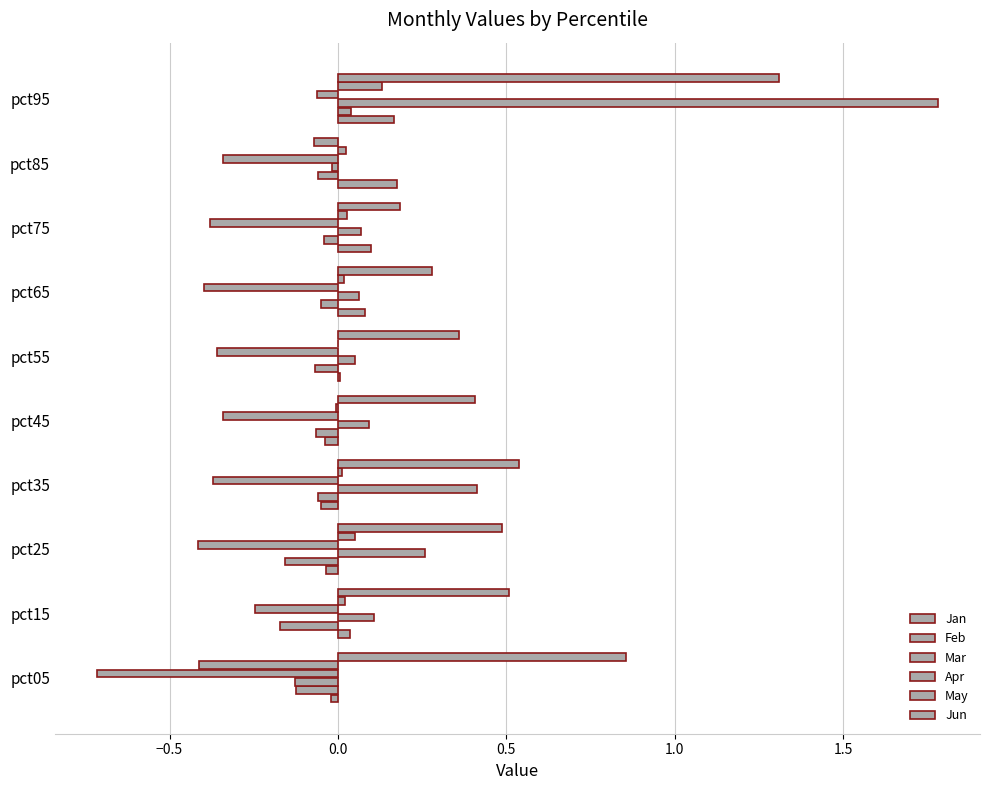

What is the sum of all Mar values?

2.7